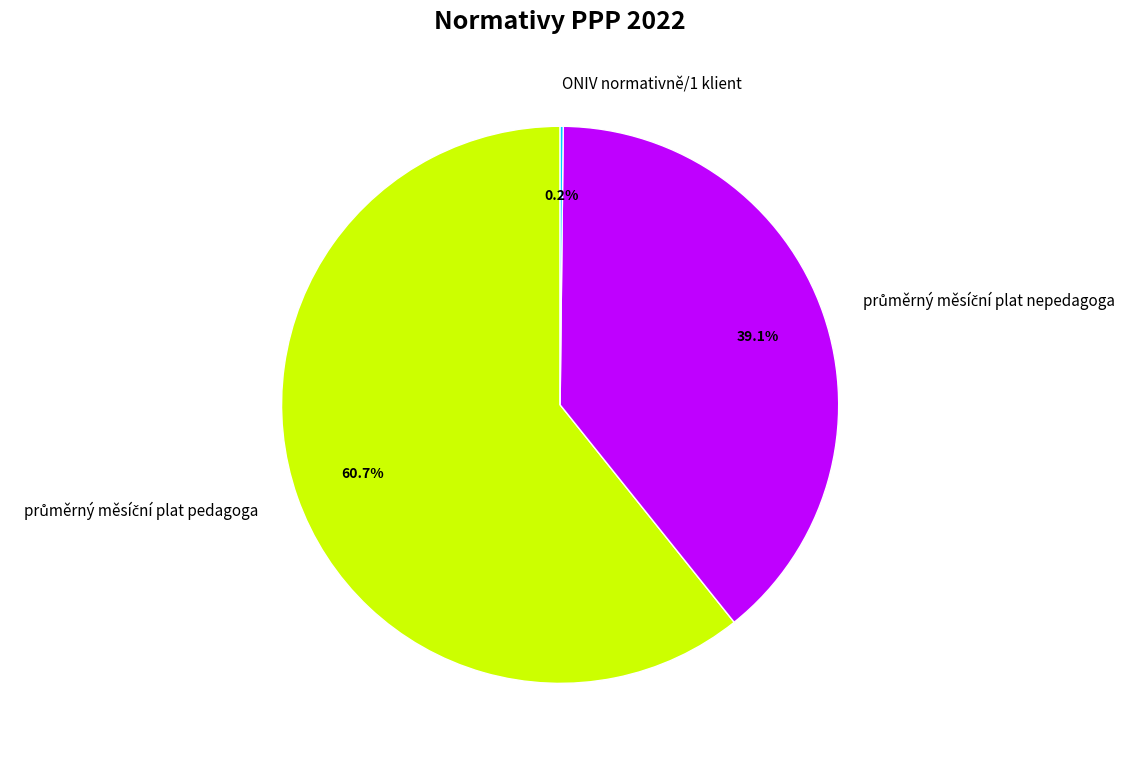

Is there any slice that represents more than half of the pie?

Yes